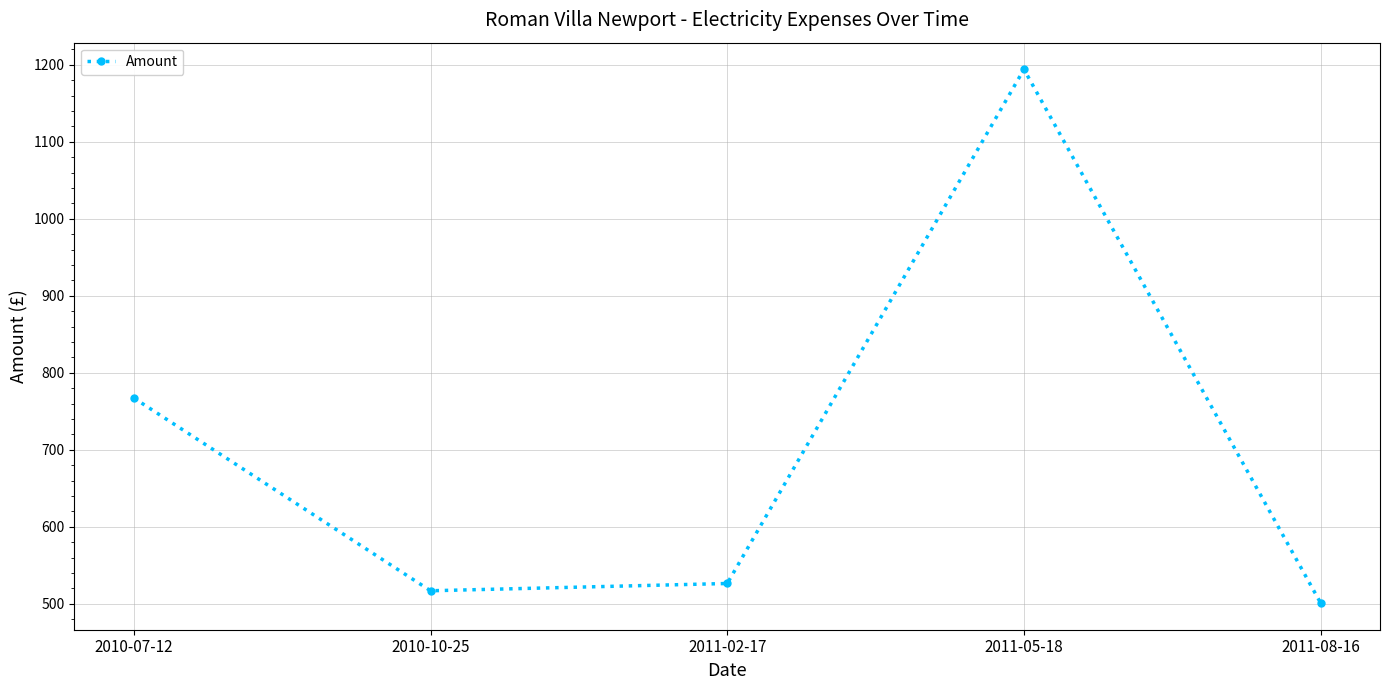

Count the number of data series in this chart.

1